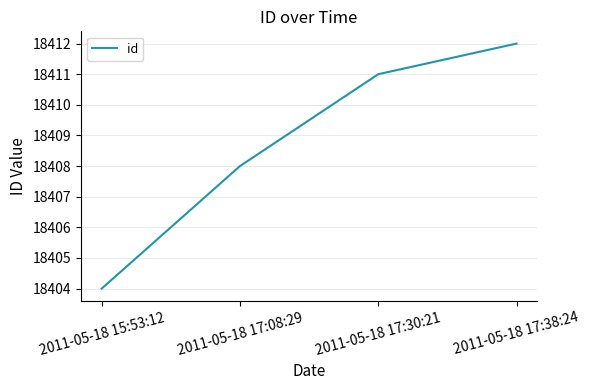

Between 2011-05-18 15:53:12 and 2011-05-18 17:38:24, which is larger?

2011-05-18 17:38:24